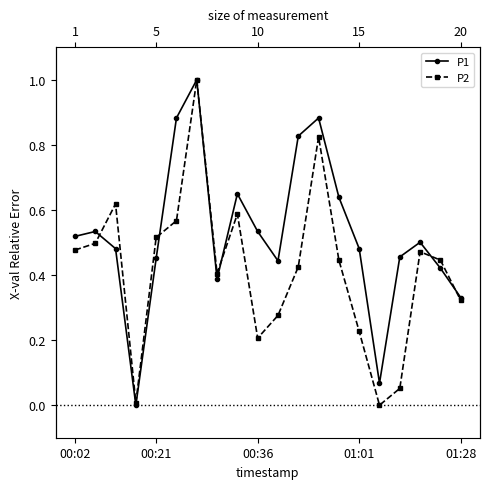

Reading left to right, extract all data points from this chart.

P1: 0.5	0.5	0.5	0.0	0.5	0.9	1.0	0.4	0.6	0.5	0.4	0.8	0.9	0.6	0.5	0.1	0.5	0.5	0.4	0.3
P2: 0.5	0.5	0.6	0.0	0.5	0.6	1.0	0.4	0.6	0.2	0.3	0.4	0.8	0.4	0.2	0.0	0.1	0.5	0.4	0.3